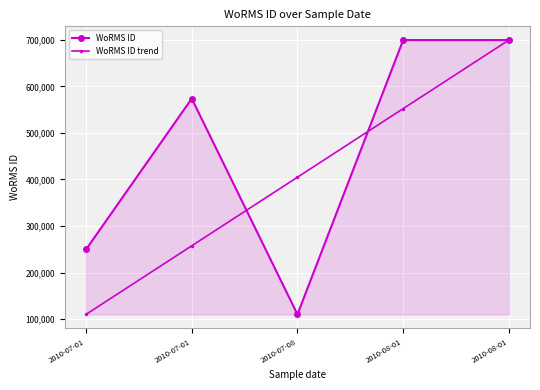

How many categories are shown in the chart?

5